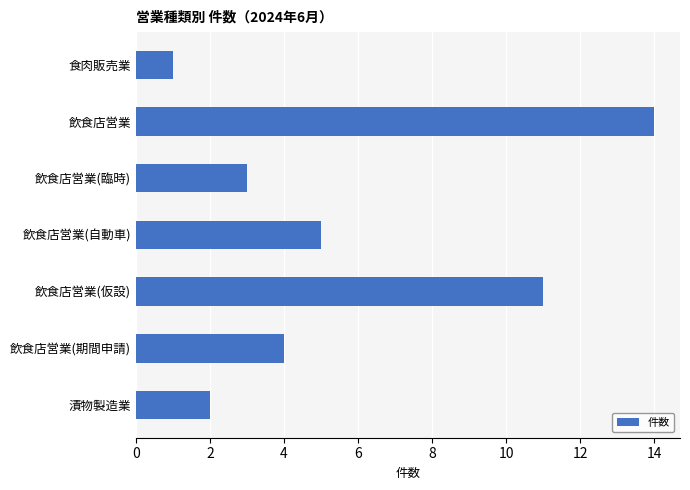

Count the number of data series in this chart.

1